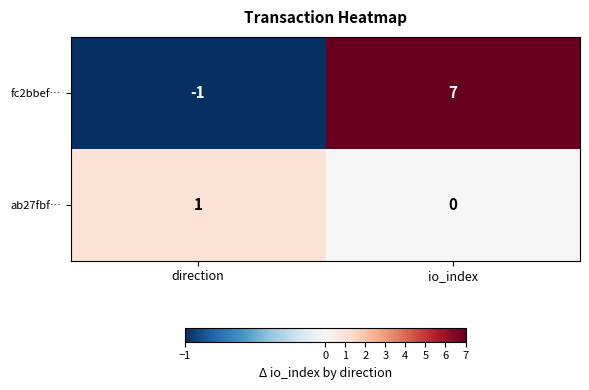

What is the maximum value shown in the chart?

7